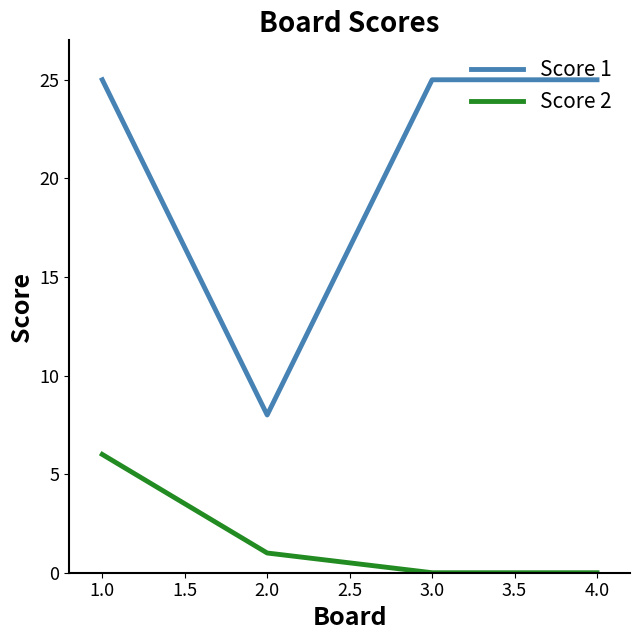

Rank the series by their maximum value, from highest to lowest.

Score 1, Score 2